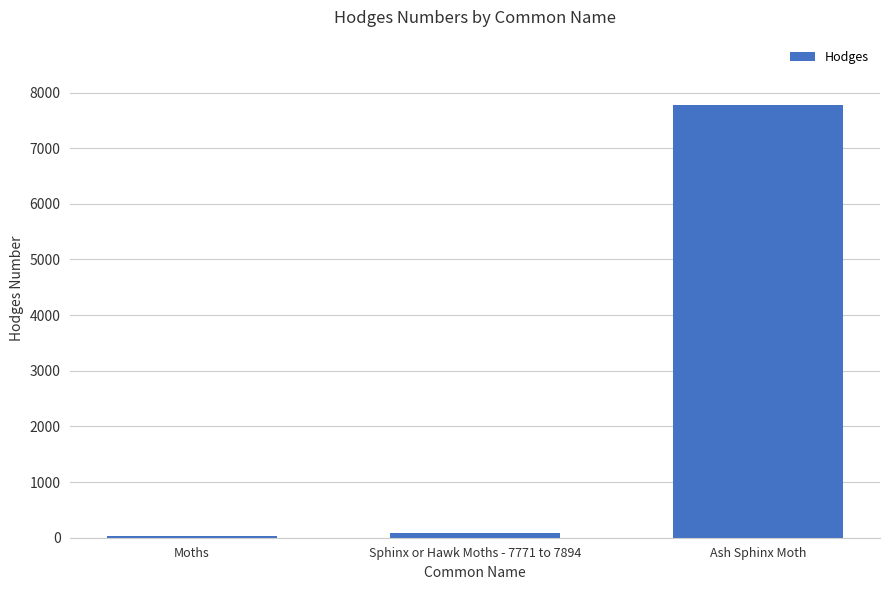

Reading left to right, what are all the values shown in this chart?

Moths=29.0	Sphinx or Hawk Moths - 7771 to 7894=89.4	Ash Sphinx Moth=7783.0